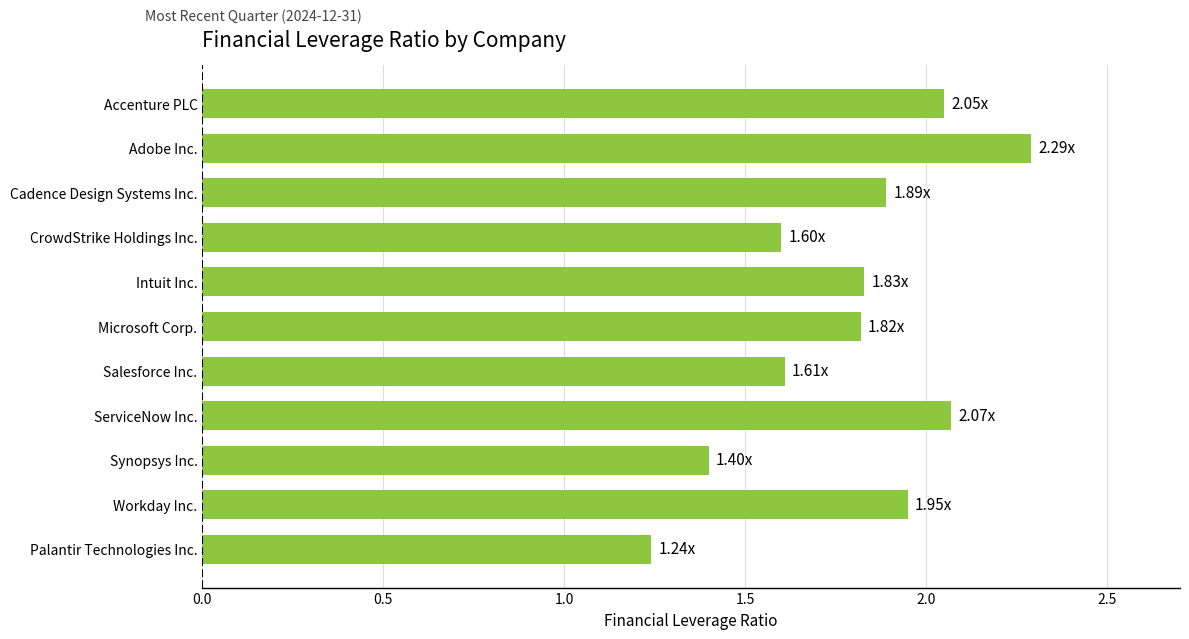

Does the chart contain stacked bars?

No